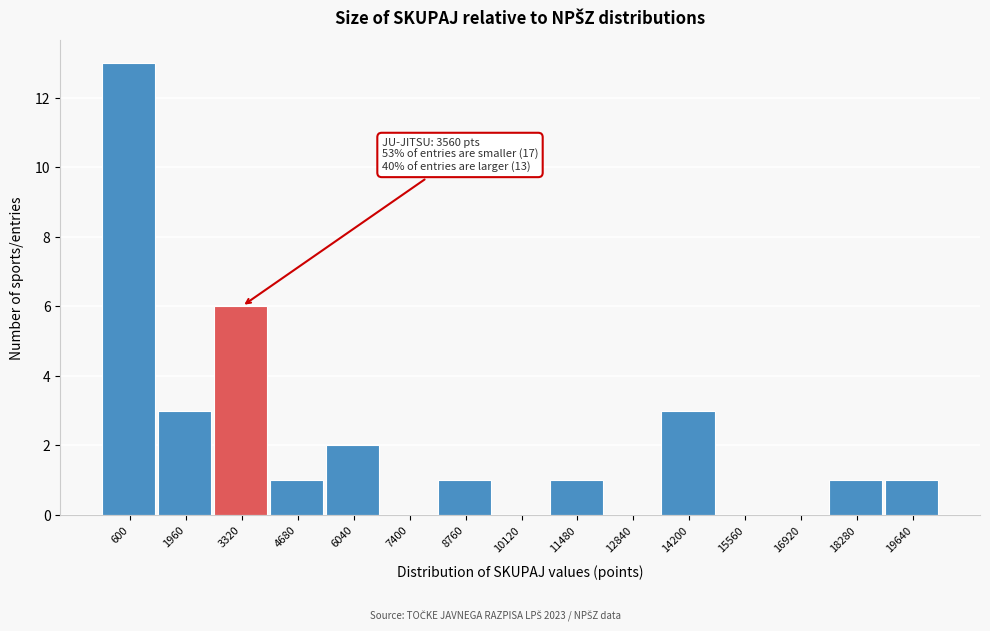

Reading right to left, extract all data points from this chart.

19640=1	18280=1	16920=0	15560=0	14200=3	12840=0	11480=1	10120=0	8760=1	7400=0	6040=2	4680=1	3320=6	1960=3	600=13